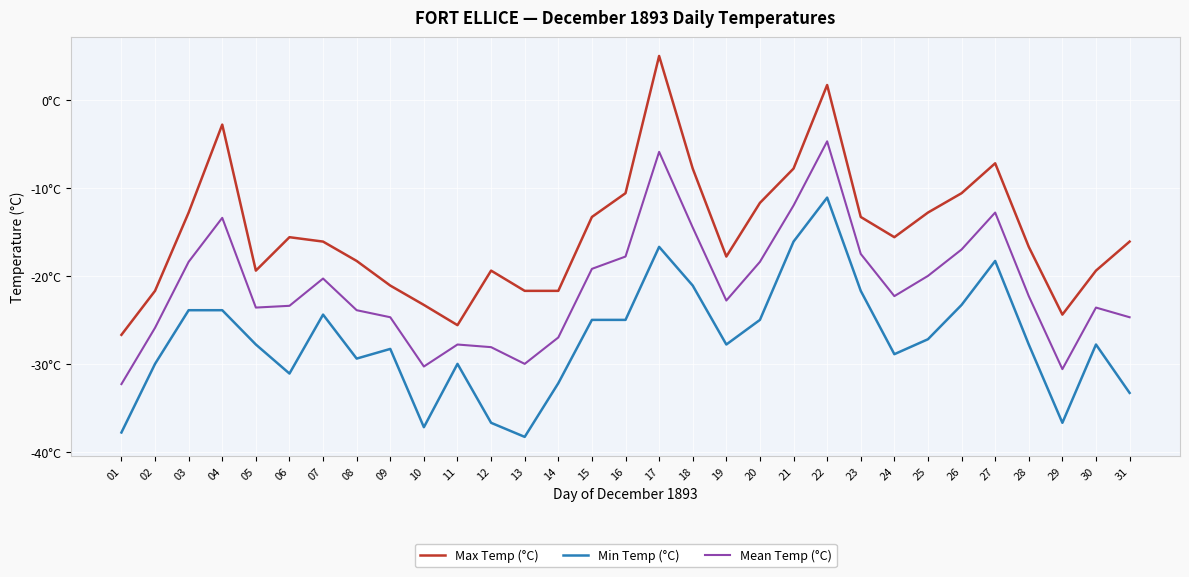

Where is the first local maximum for Max Temp (°C)?

04